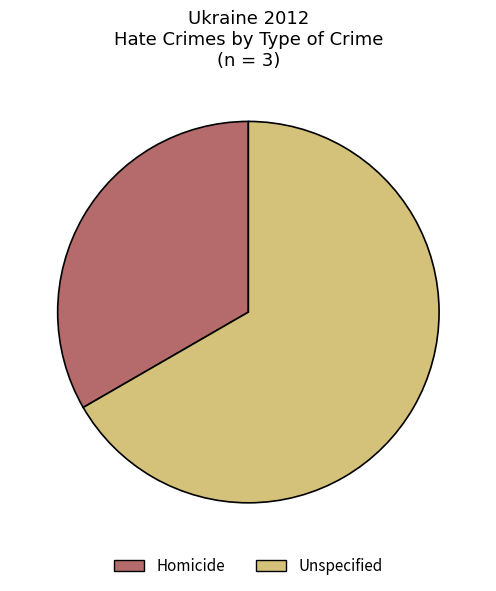

Rank the categories by value from highest to lowest.

Unspecified, Homicide